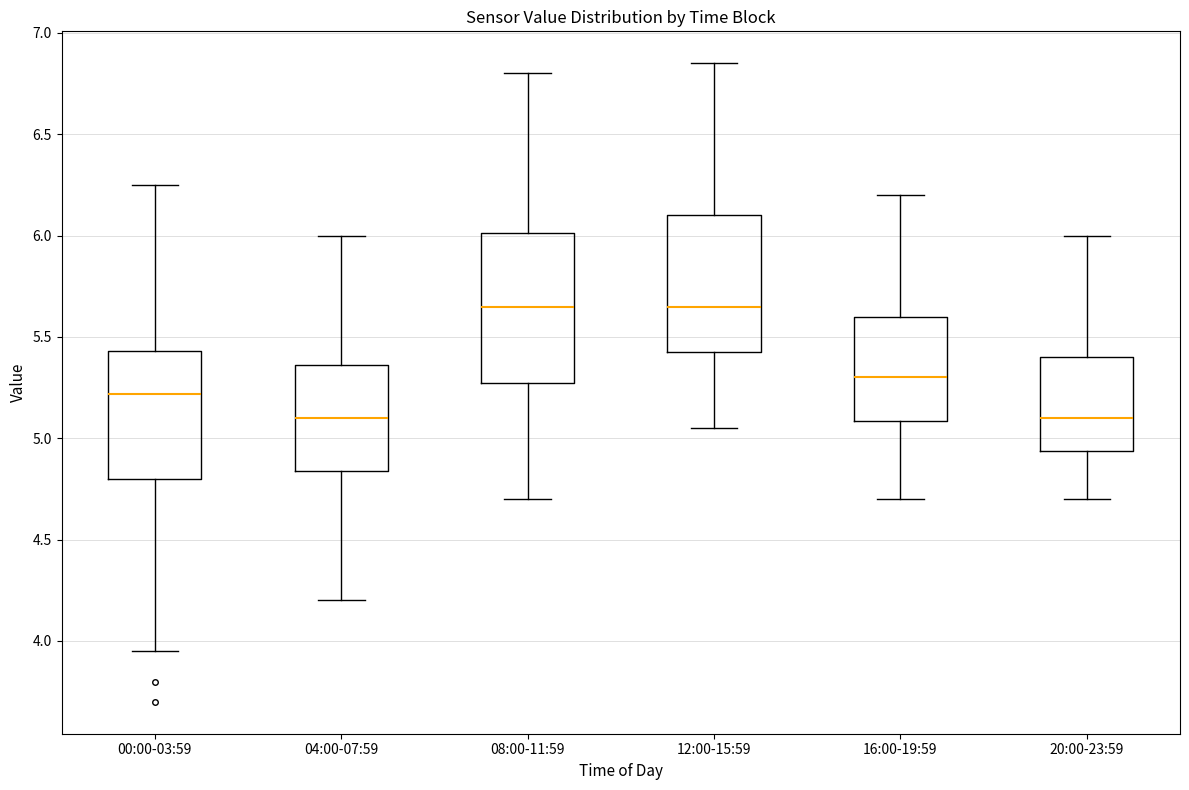

Reading left to right, read every box against the y-axis: the position of its median line, the range the box covers, and the ends of its whiskers. The values are not printed on the chart, so give them approximately, as read against the axis.

00:00-03:59: median 5.20, box 4.80 to 5.45, whiskers 3.95 to 6.25
04:00-07:59: median 5.10, box 4.85 to 5.35, whiskers 4.20 to 6.00
08:00-11:59: median 5.65, box 5.30 to 6.00, whiskers 4.70 to 6.80
12:00-15:59: median 5.65, box 5.45 to 6.10, whiskers 5.05 to 6.85
16:00-19:59: median 5.30, box 5.10 to 5.60, whiskers 4.70 to 6.20
20:00-23:59: median 5.10, box 4.95 to 5.40, whiskers 4.70 to 6.00